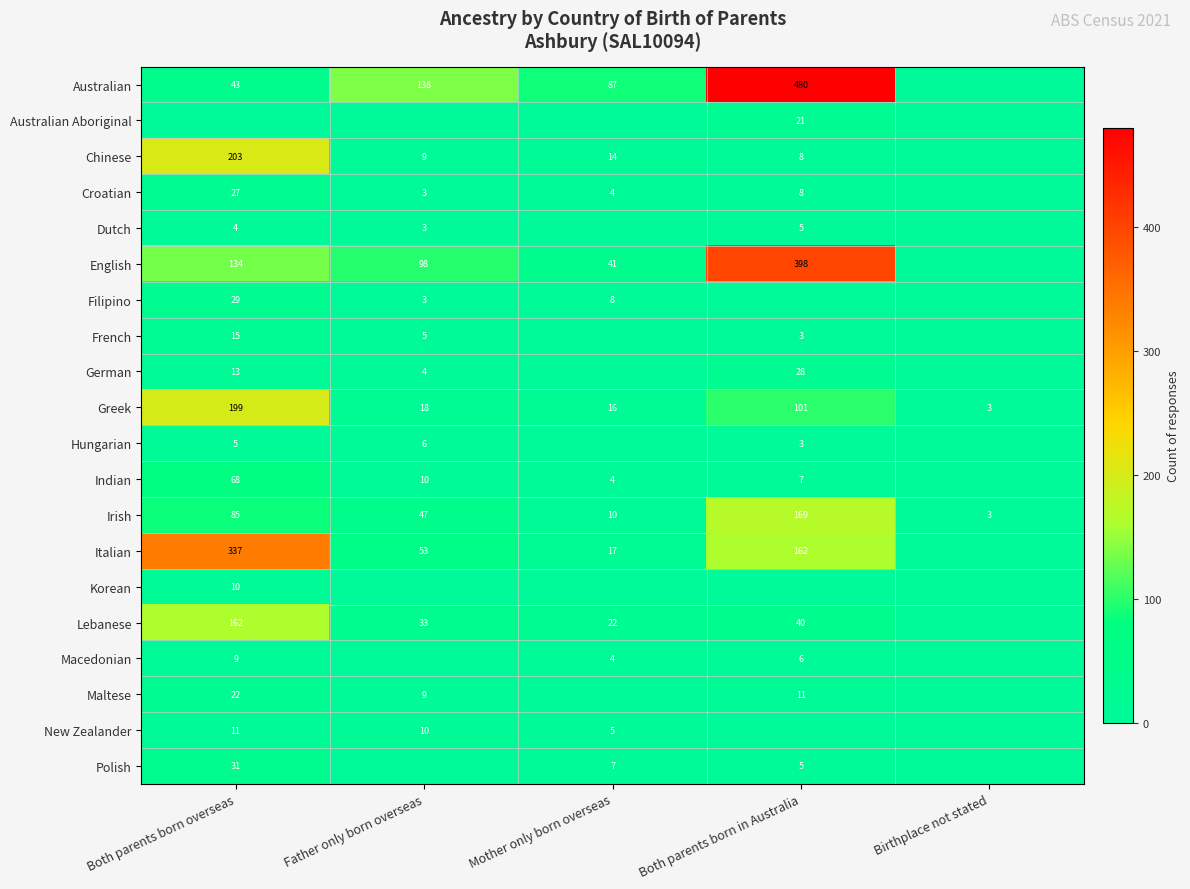

Is it true that Chinese equals 56 at Both parents born overseas?

False